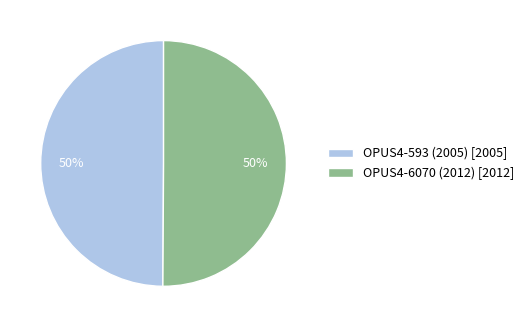

To the nearest percent, what portion does OPUS4-593 (2005) represent?

50%